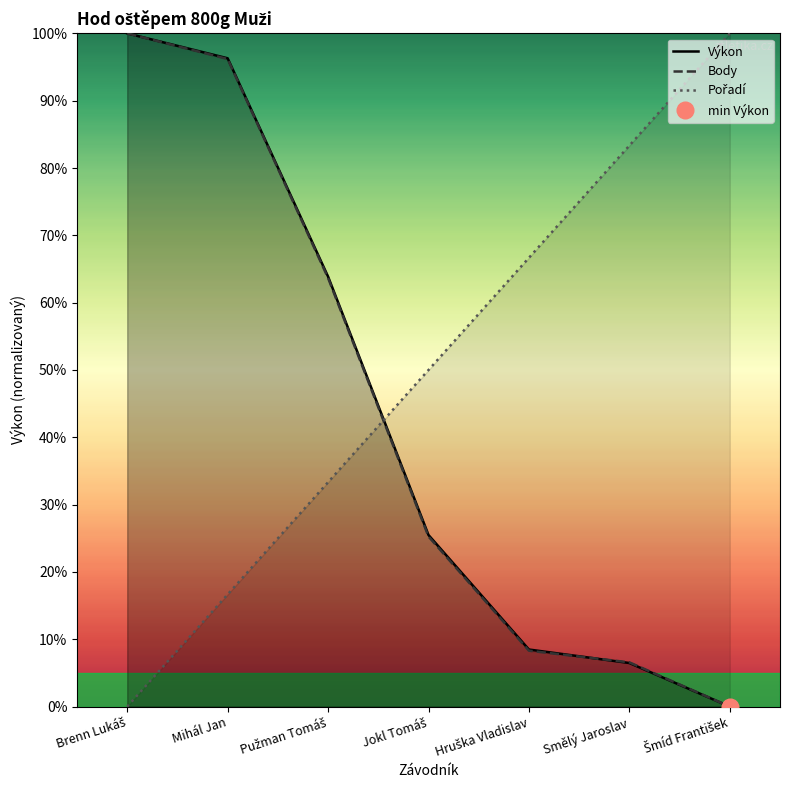

After their last crossing, which series has the higher values: Výkon or Pořadí?

Pořadí